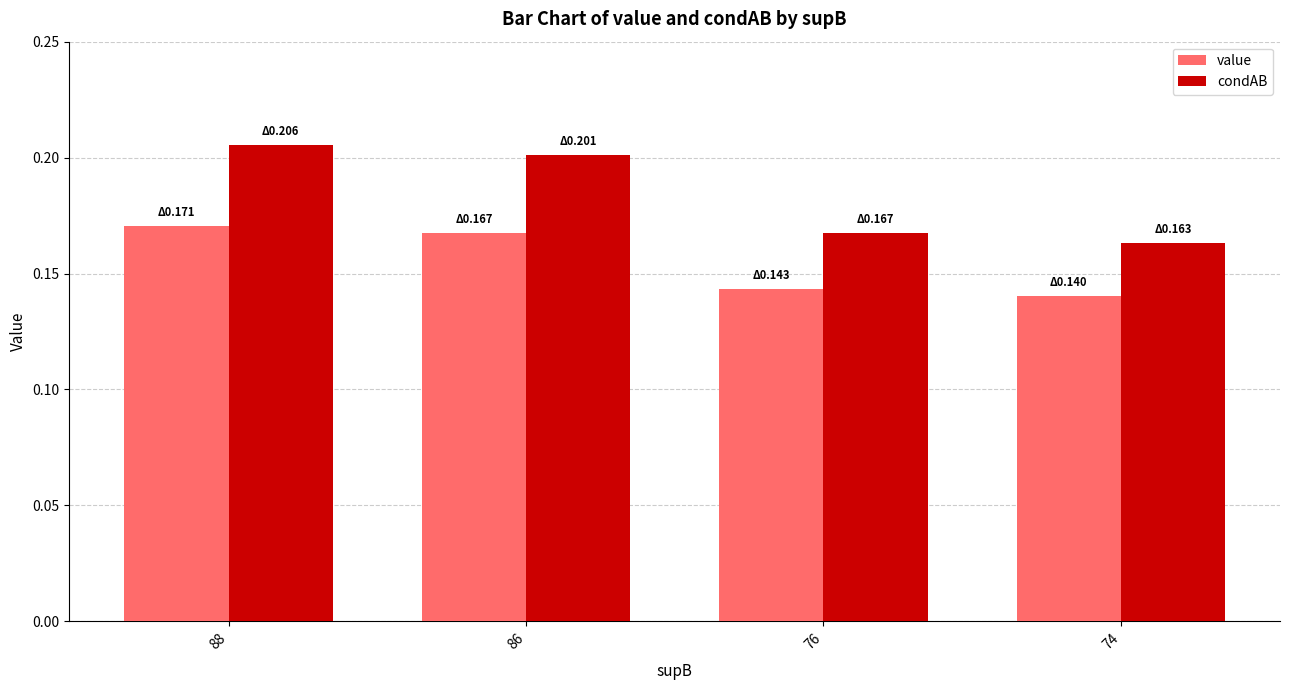

Which series has the largest total across all categories?

condAB